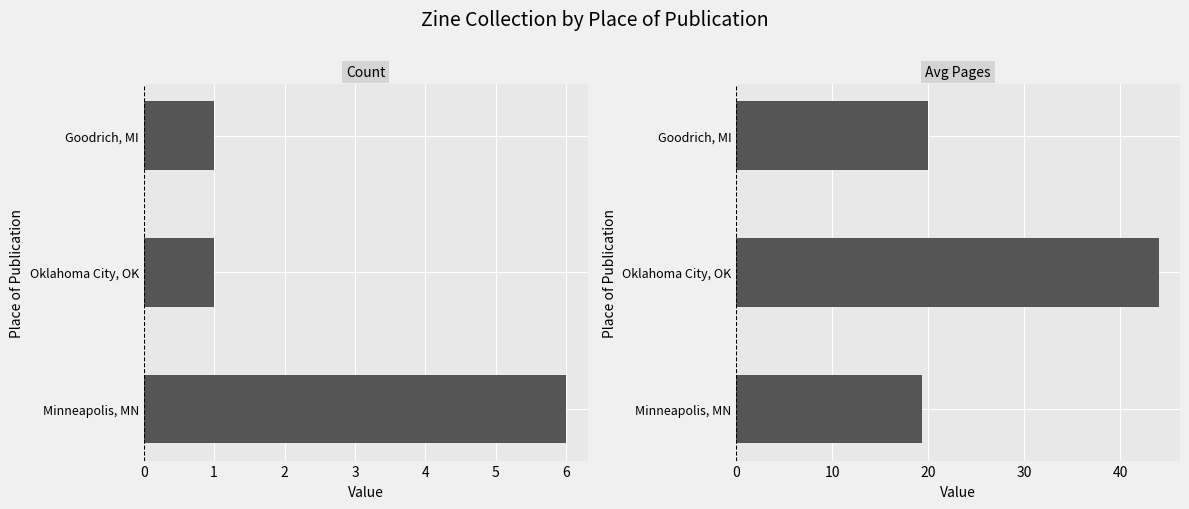

List the labels in order of Count value, largest first.

Minneapolis, MN, Oklahoma City, OK, Goodrich, MI